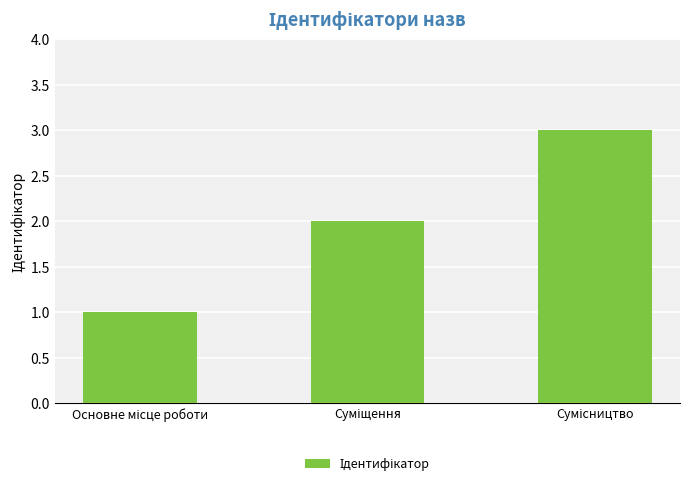

What is the greatest value displayed?

3